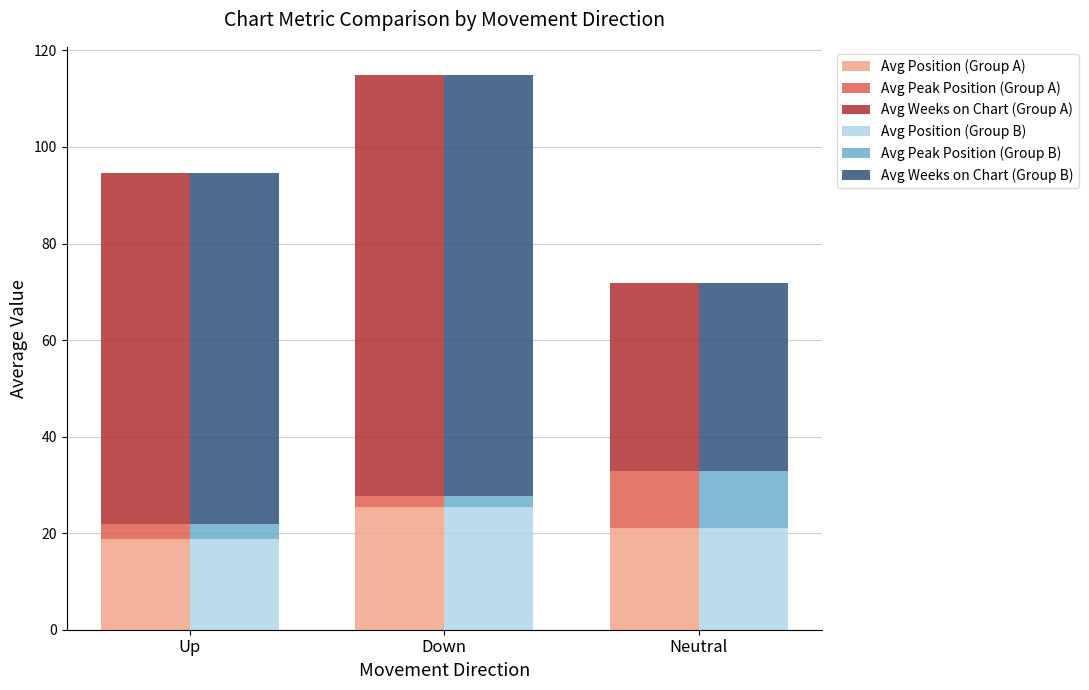

How many data points in Avg Position (Group A) are above 21?

2